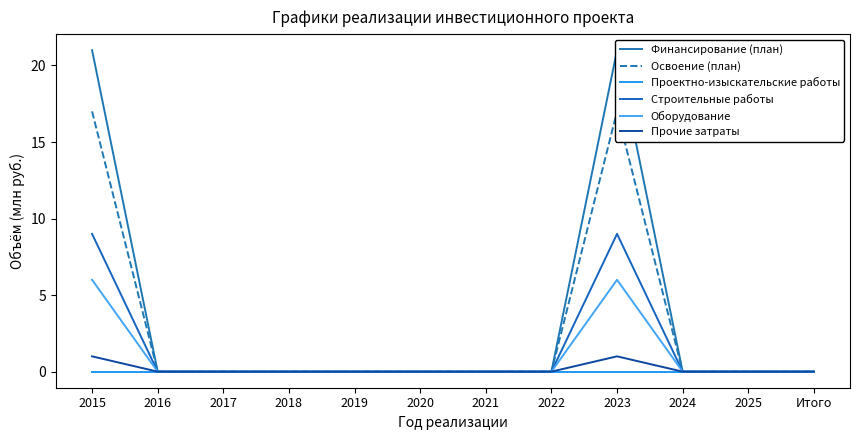

Which label corresponds to the smallest value in the chart?

2016